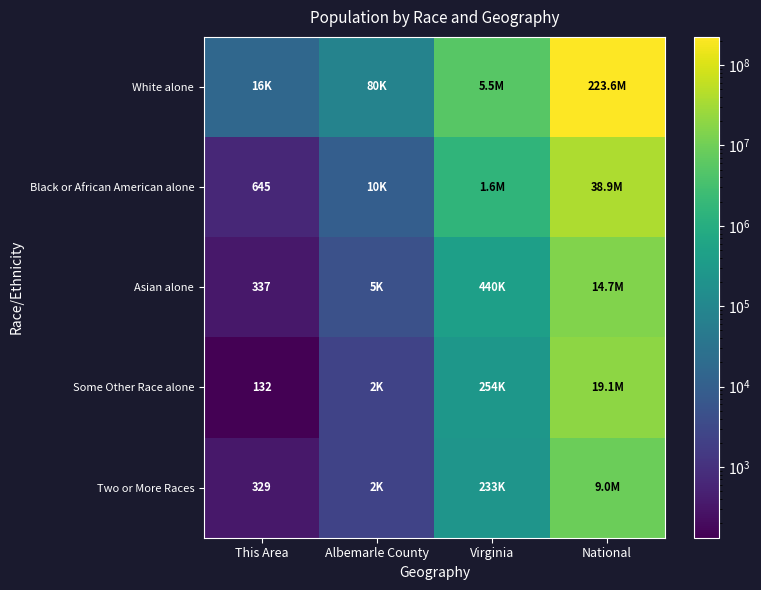

Is it true that Black or African American alone equals 919 at This Area?

False